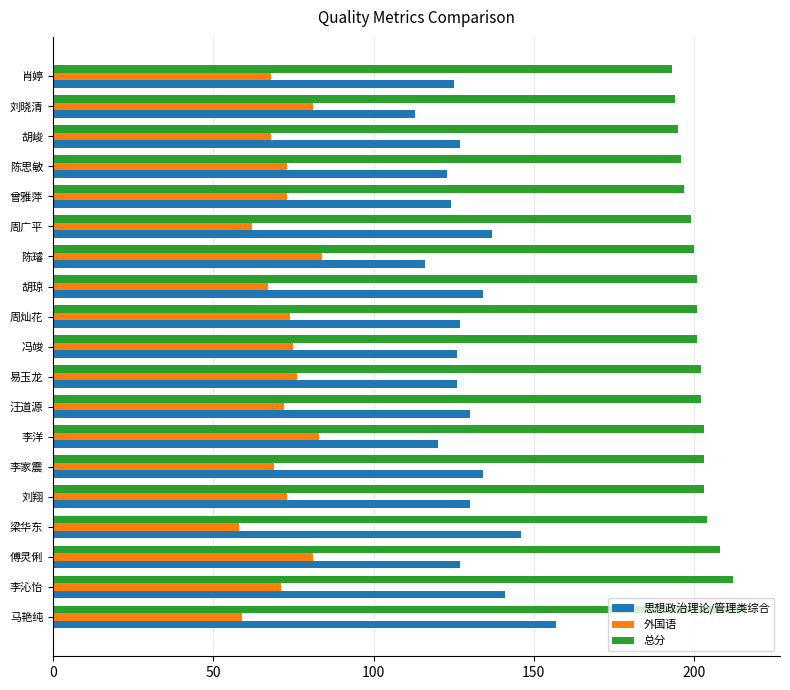

True or false: 外国语 has a value of 28 at 肖婷.

False